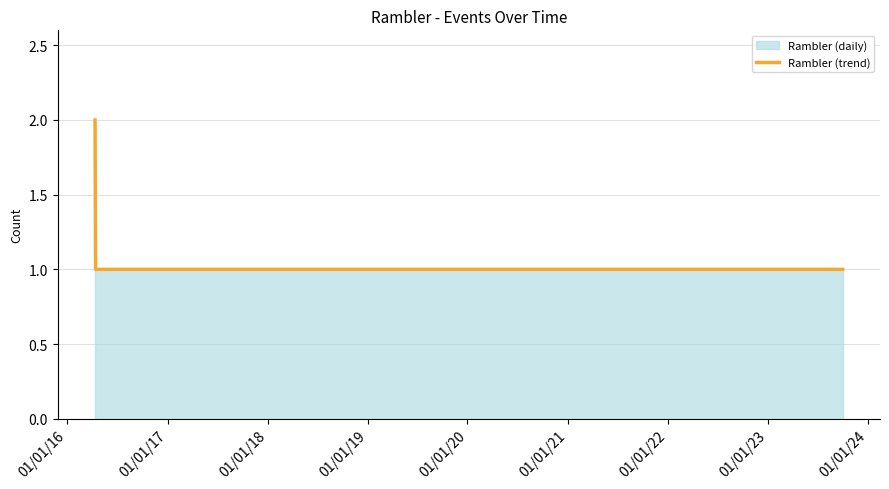

Count the values in the range 1 to 2.

7